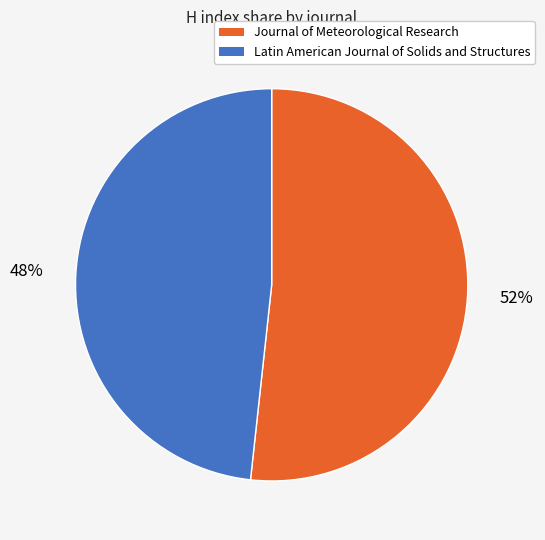

True or false: Latin American Journal of Solids and Structures accounts for 61% of the total.

False